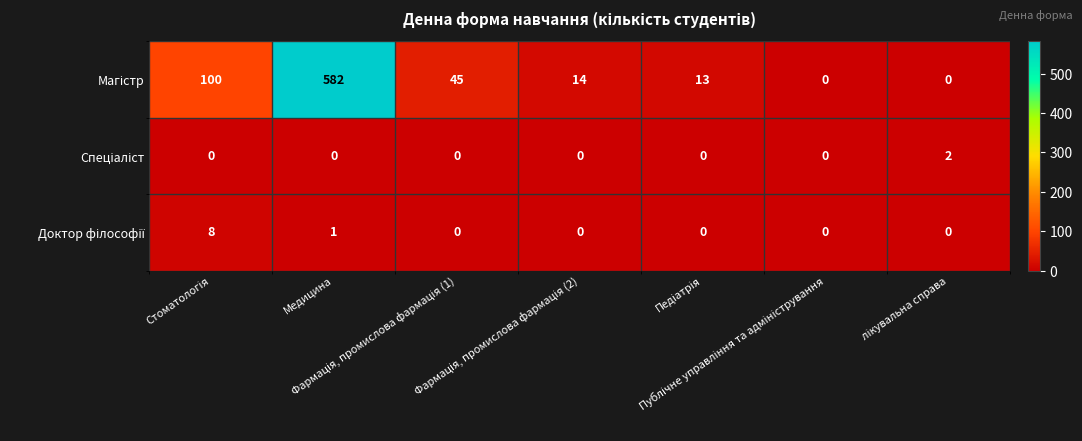

At how many categories does at least one series exceed 534?

1